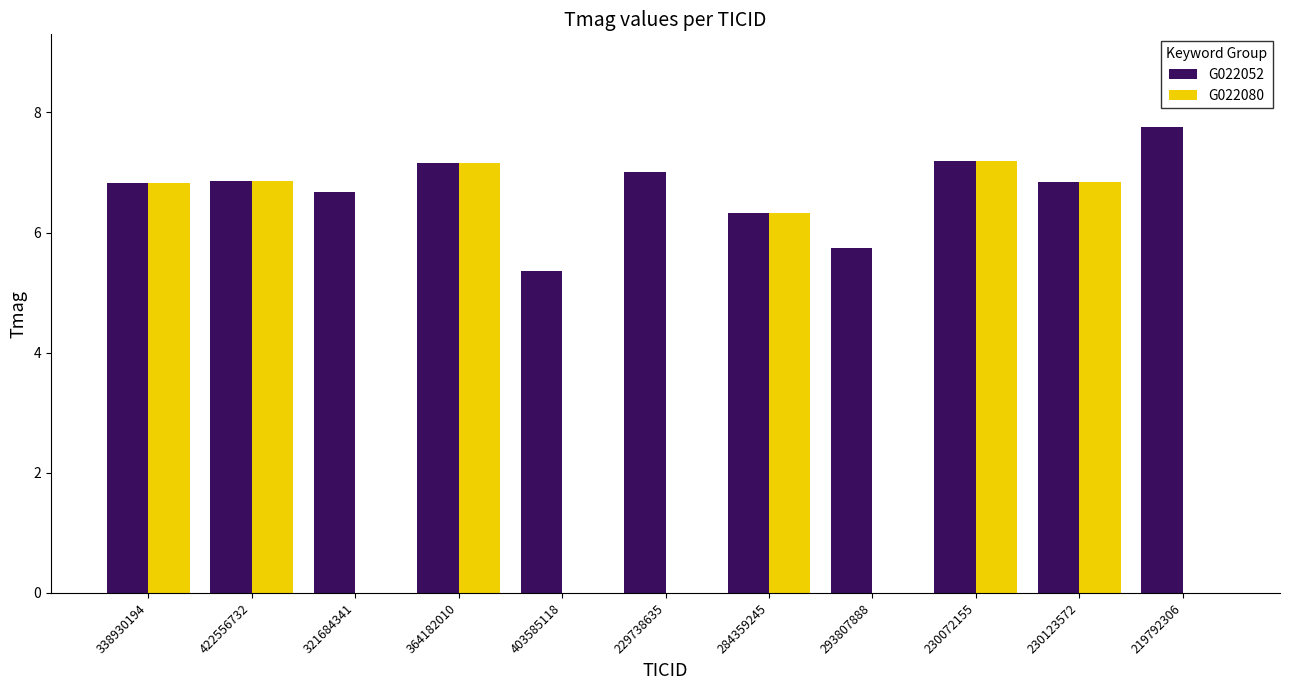

How many groups of bars are there?

11